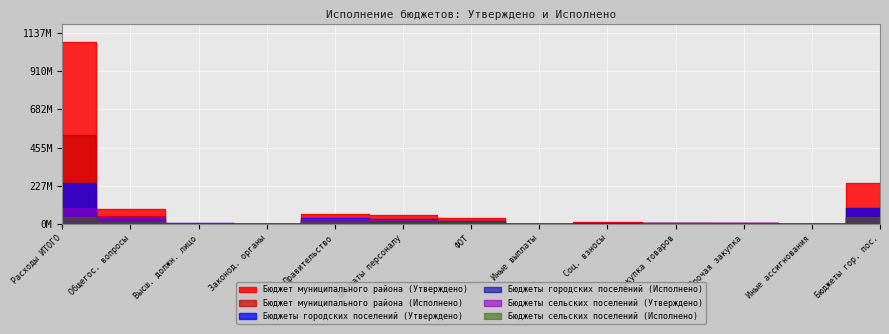

Rank the series by their maximum value, from lowest to highest.

Бюджеты сельских поселений (Исполнено), Бюджеты сельских поселений (Утверждено), Бюджеты городских поселений (Исполнено), Бюджеты городских поселений (Утверждено), Бюджет муниципального района (Исполнено), Бюджет муниципального района (Утверждено)